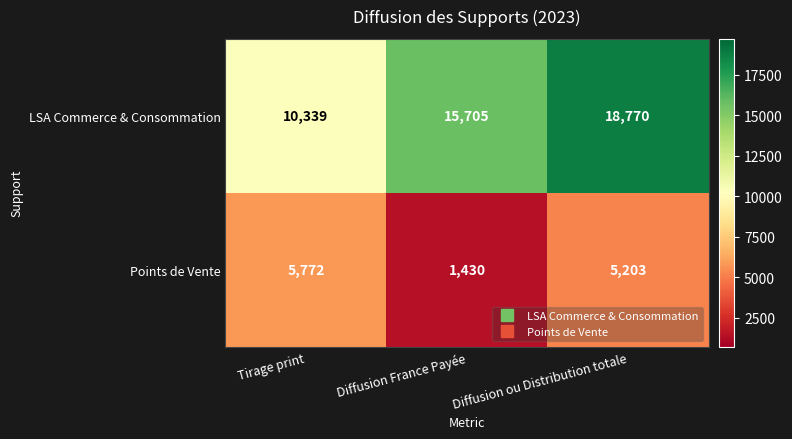

Reading left to right, extract all data points from this chart.

LSA Commerce & Consommation: Tirage print=10339	Diffusion France Payée=15705	Diffusion ou Distribution totale=18770
Points de Vente: Tirage print=5772	Diffusion France Payée=1430	Diffusion ou Distribution totale=5203